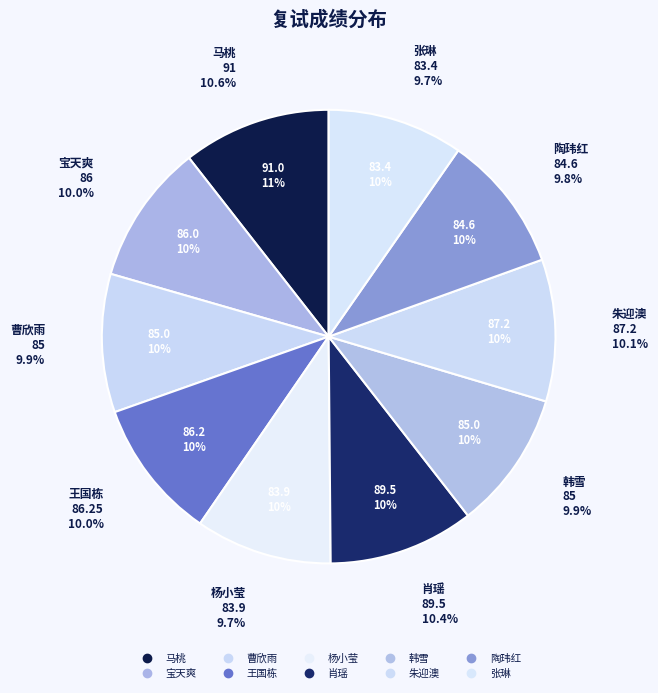

What is the largest slice in the pie chart?

马桃